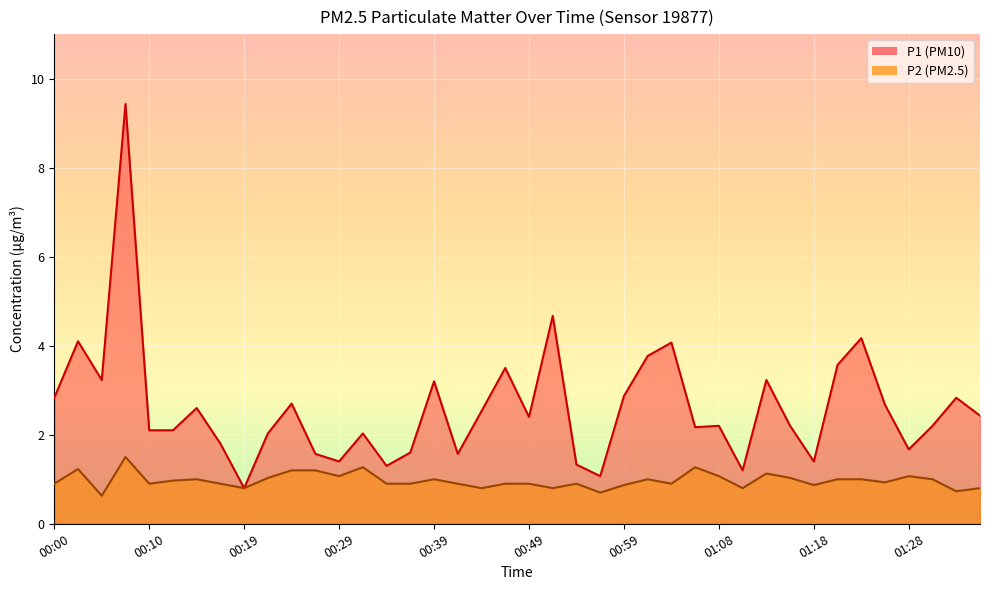

What is the label of the 16th point from the left?

00:37